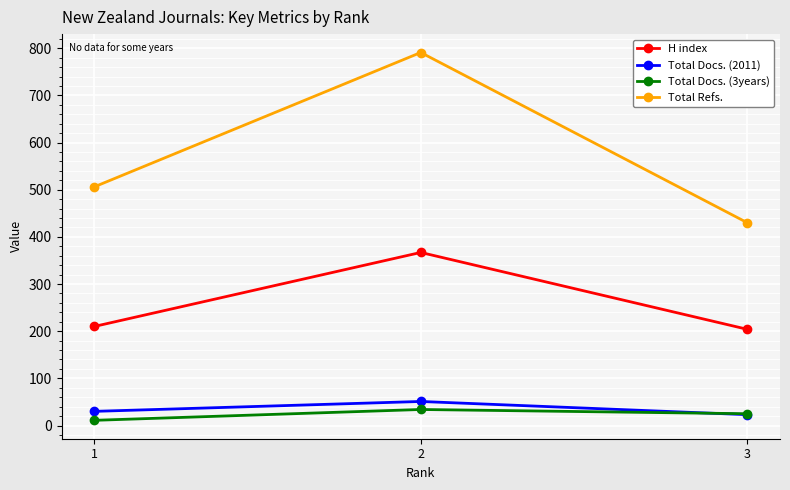

What are all the series names shown in the legend?

H index, Total Docs. (2011), Total Docs. (3years), Total Refs.